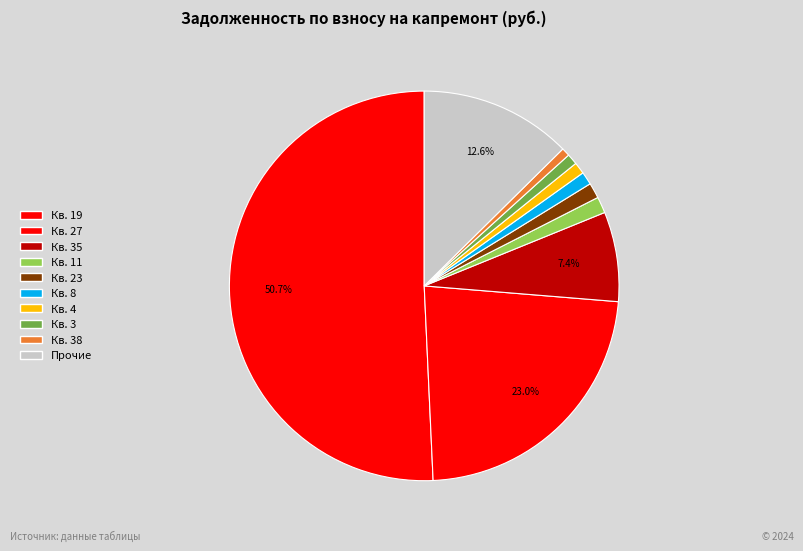

Count the number of slices in the pie.

10